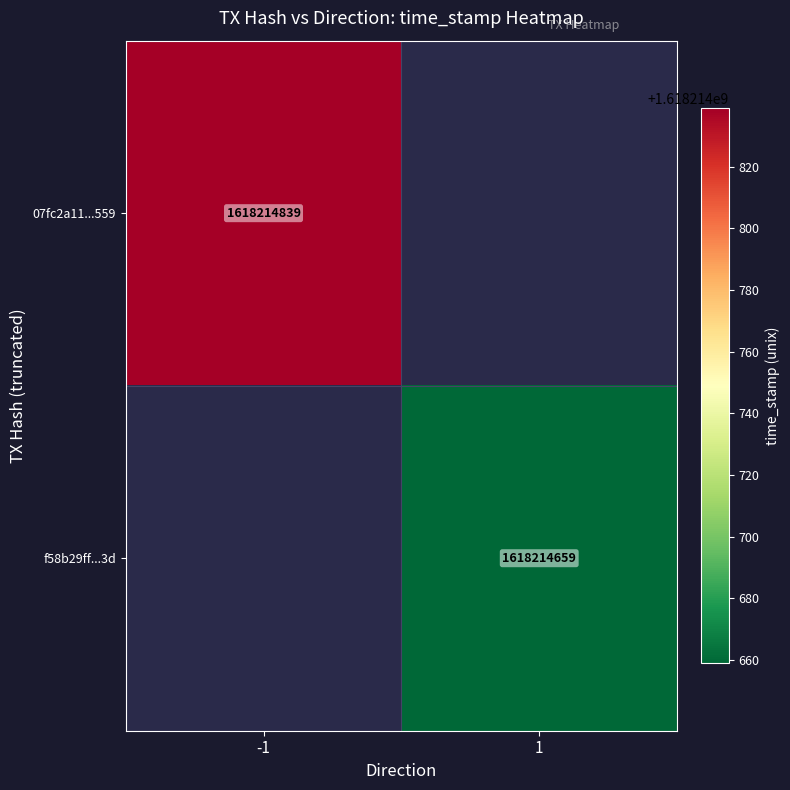

How many distinct data groups are displayed?

2